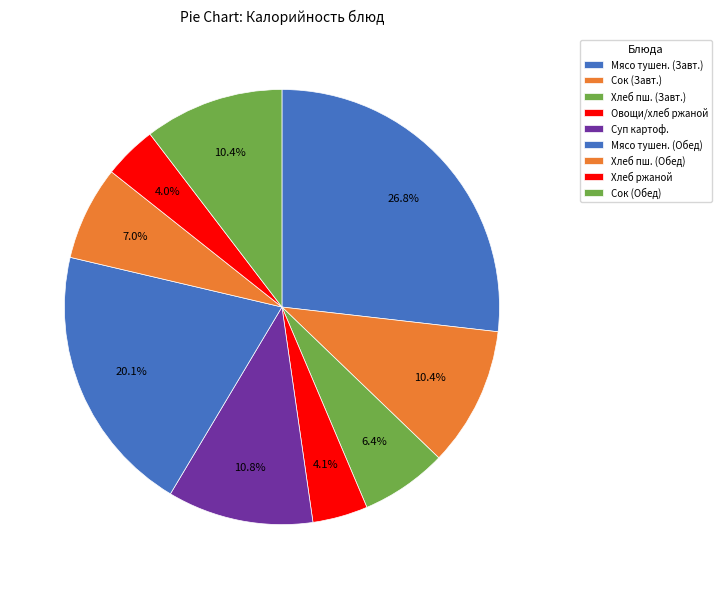

True or false: Хлеб ржаной accounts for 1% of the total.

False